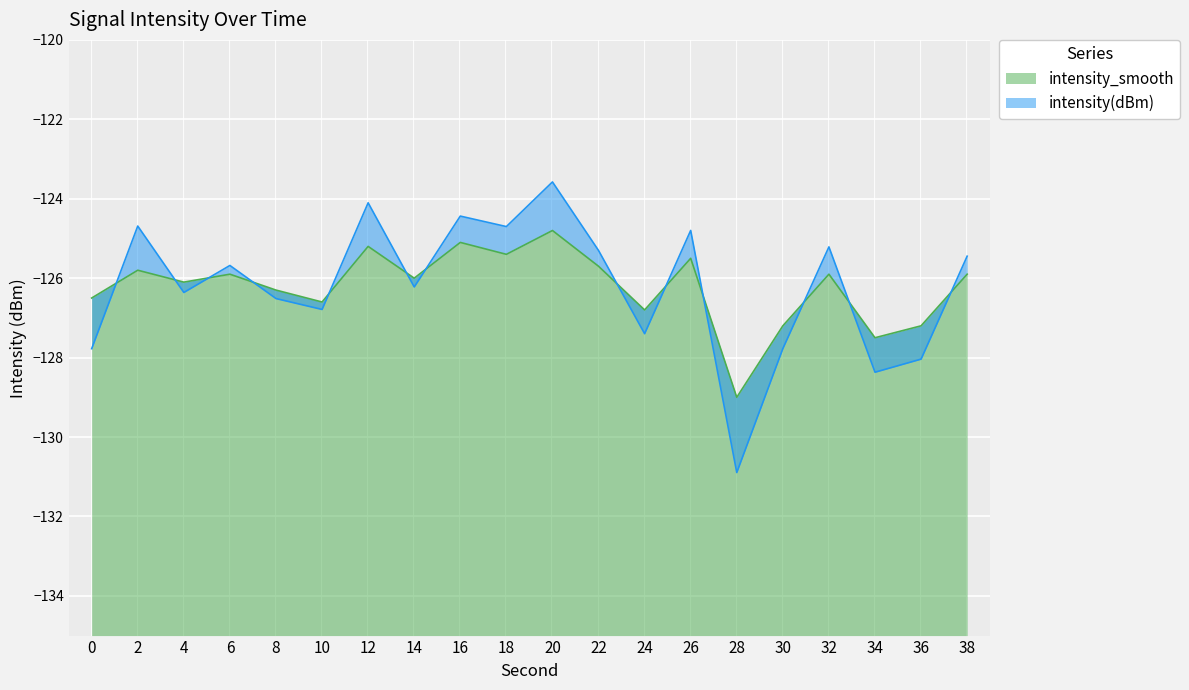

What is the maximum value for intensity_smooth?

-124.8